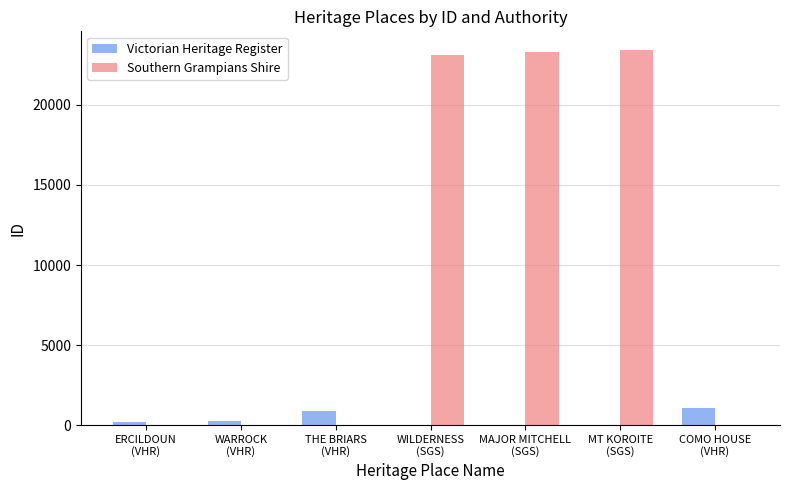

What is the highest value of the Victorian Heritage Register series?

1076